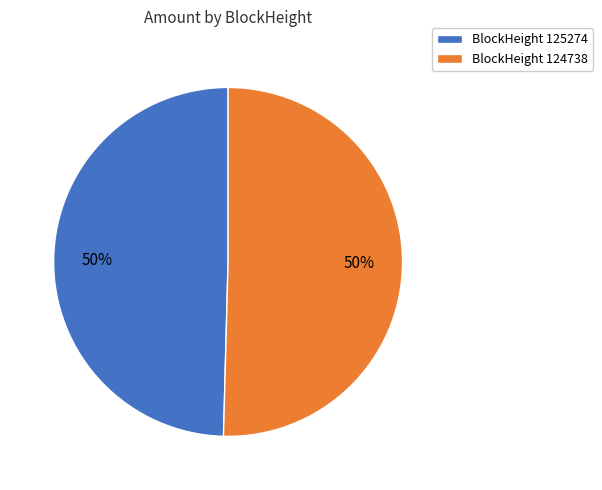

The BlockHeight 125274 slice represents 50% of the pie. True or false?

True